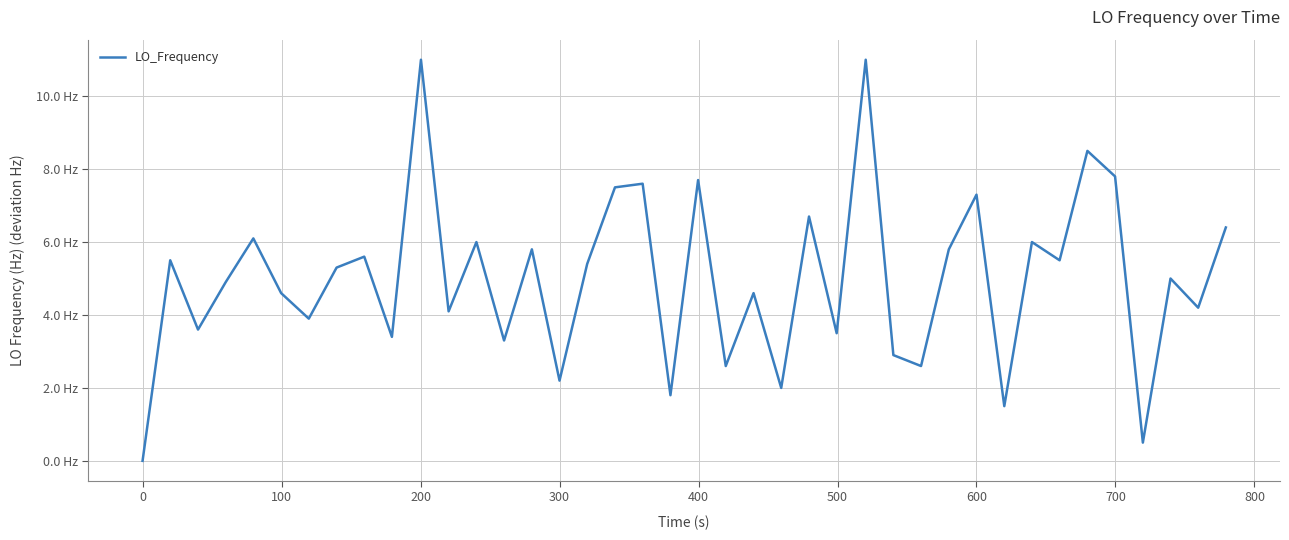

Does the chart display data point markers on the line(s)?

No